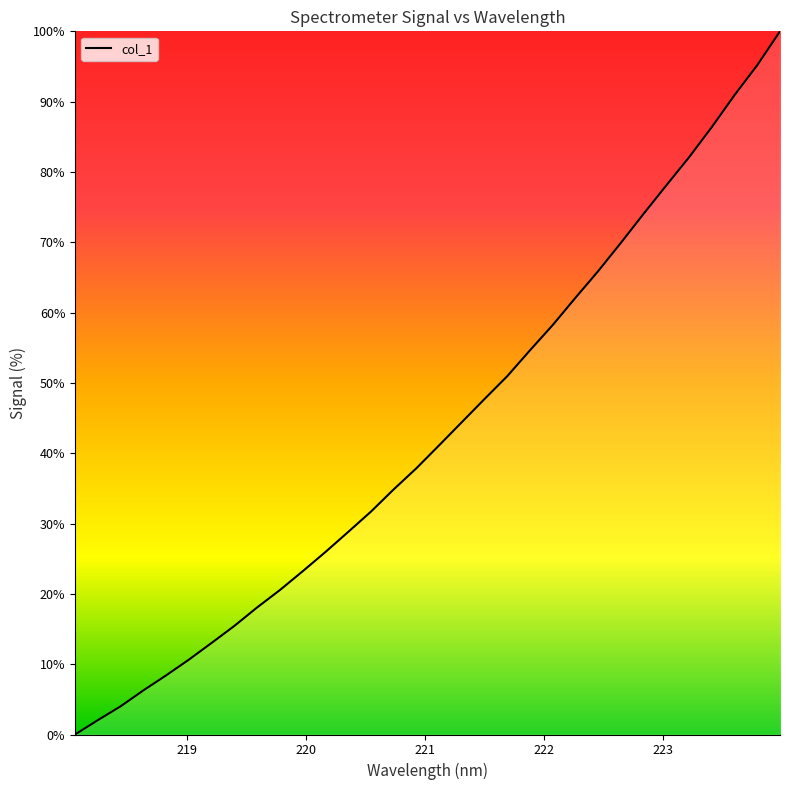

What is the greatest value displayed?

100.0